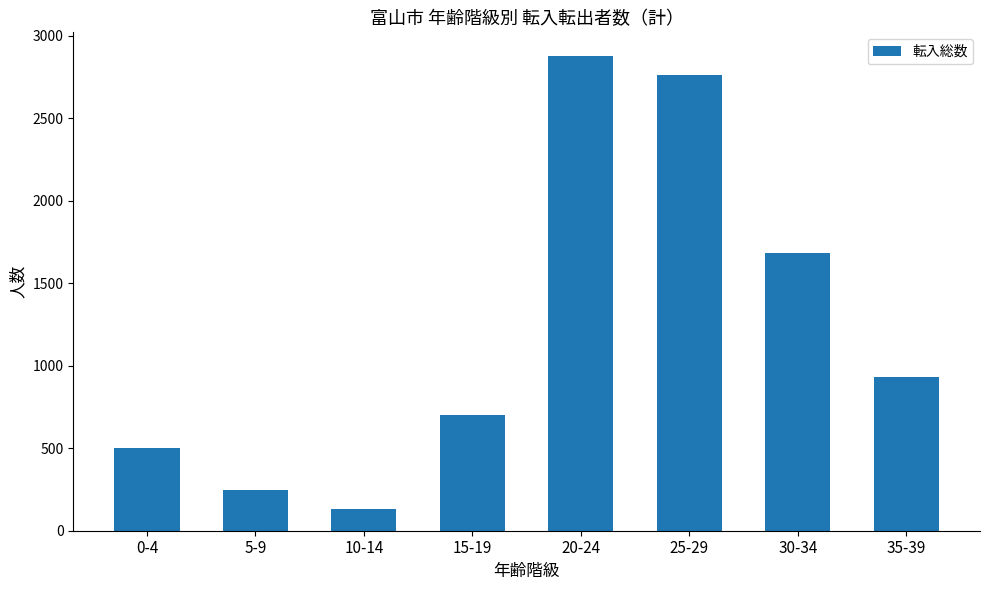

What is the difference between the maximum and second lowest values?

2631